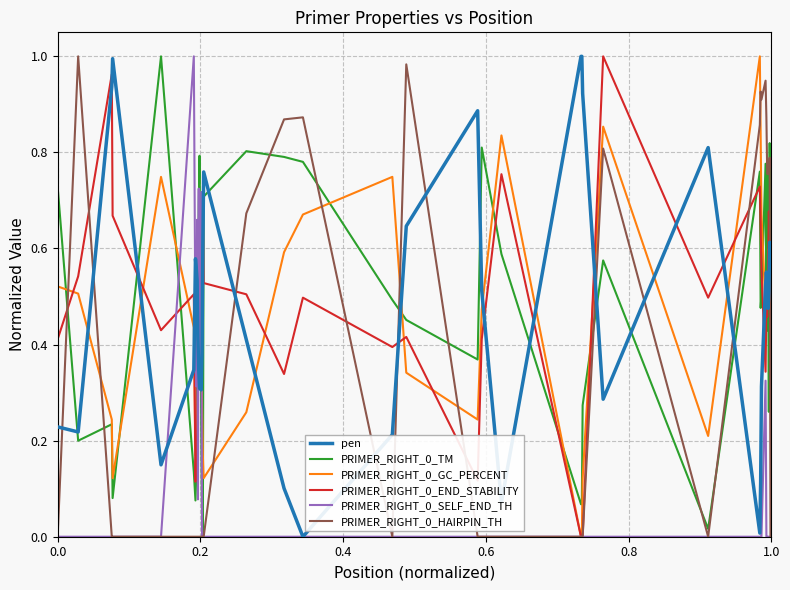

How many values in the pen series exceed 0?

39